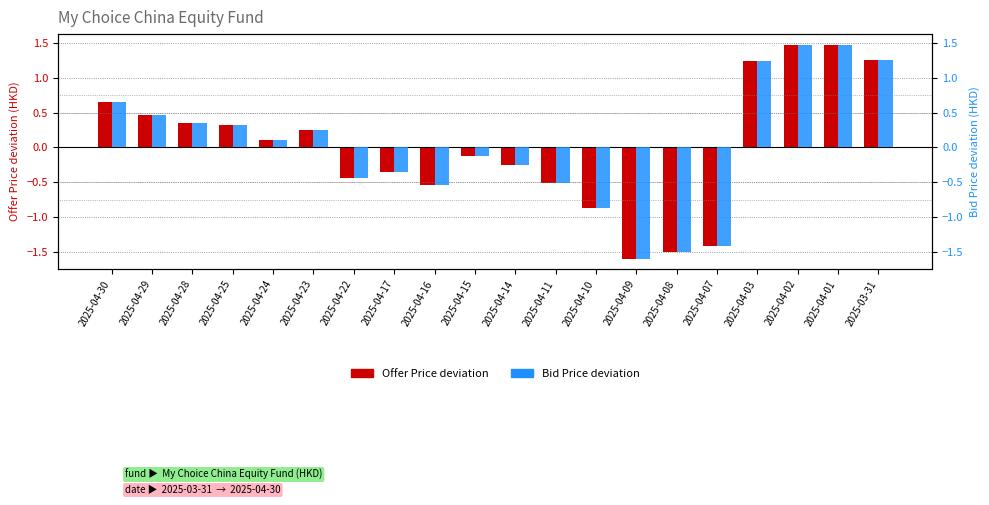

What is the value of the Bid Price deviation (HKD) bar at the 1st from the left?

0.7